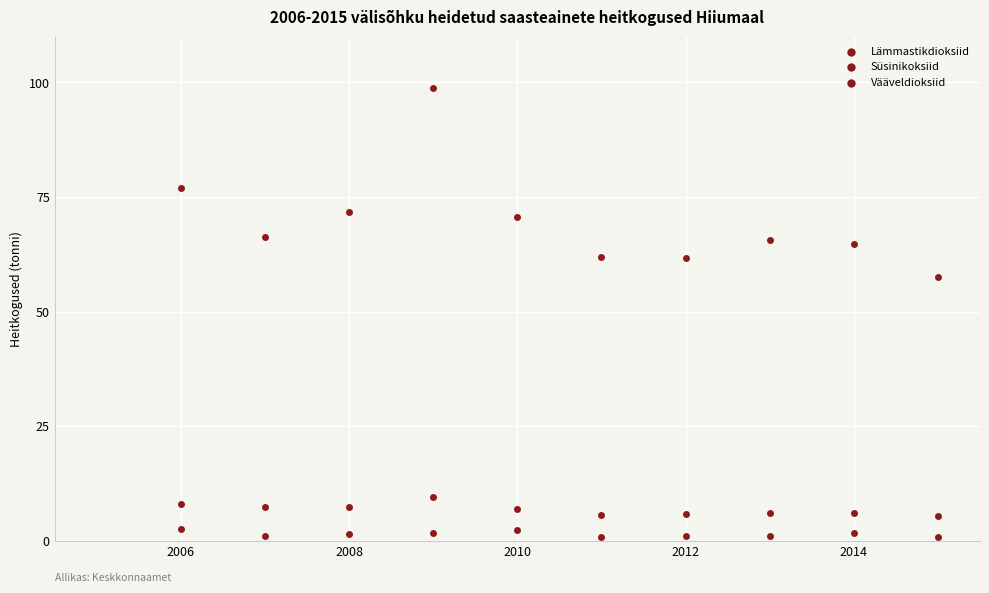

How many points are shown in the scatter plot?

30